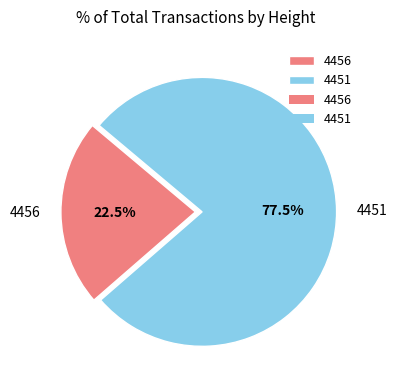

To the nearest percent, what is the difference between the 4451 and 4456 slice percentages?

55%